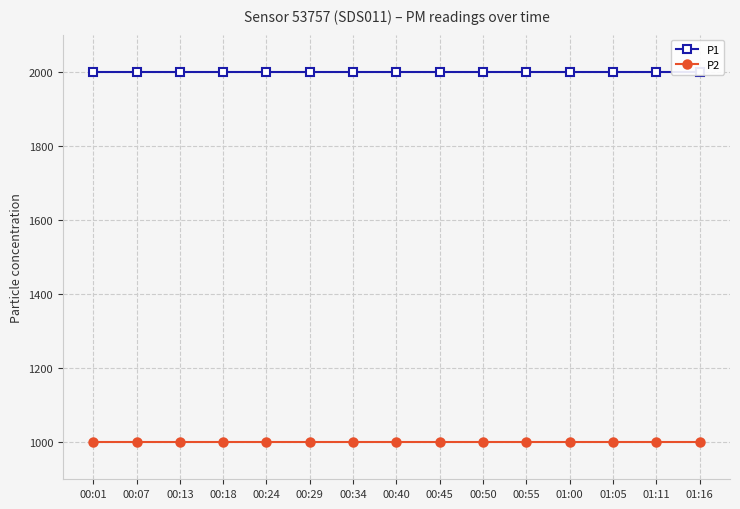

The value of P1 at 00:13 is 3237.2. True or false?

False